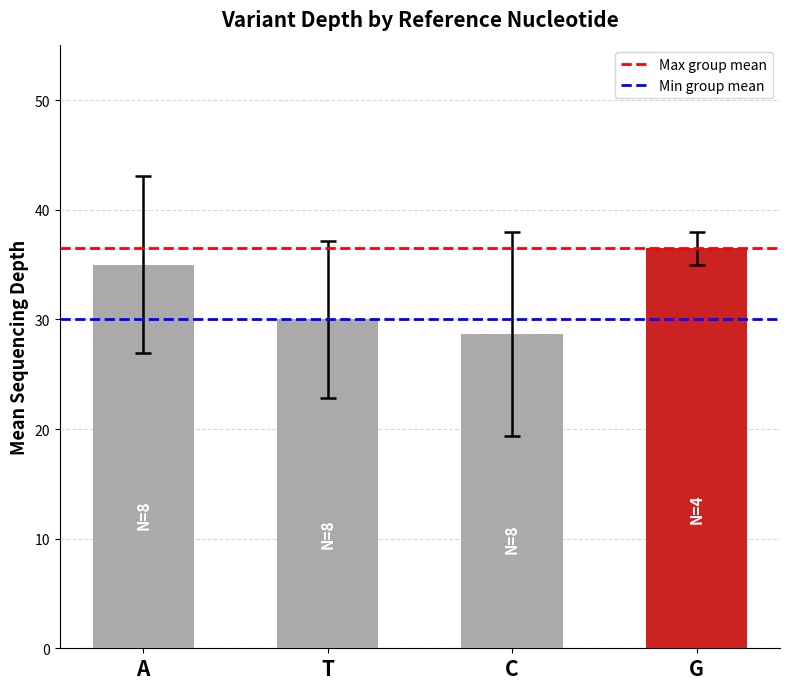

Which label corresponds to the largest value in the chart?

G